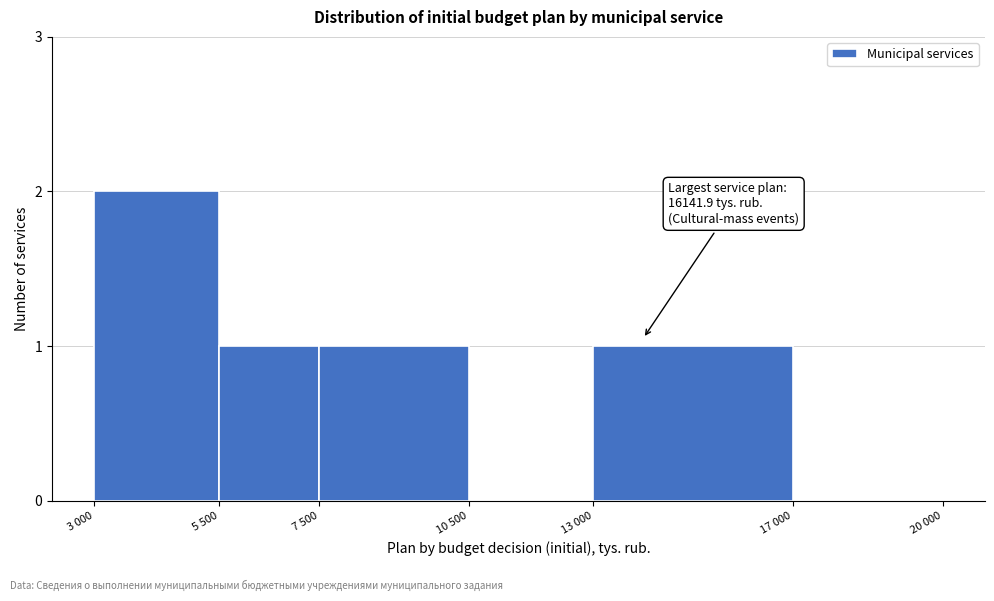

Reading left to right, list all the values displayed in this chart.

3 000=2	5 500=1	7 500=1	10 500=0	13 000=1	17 000=0